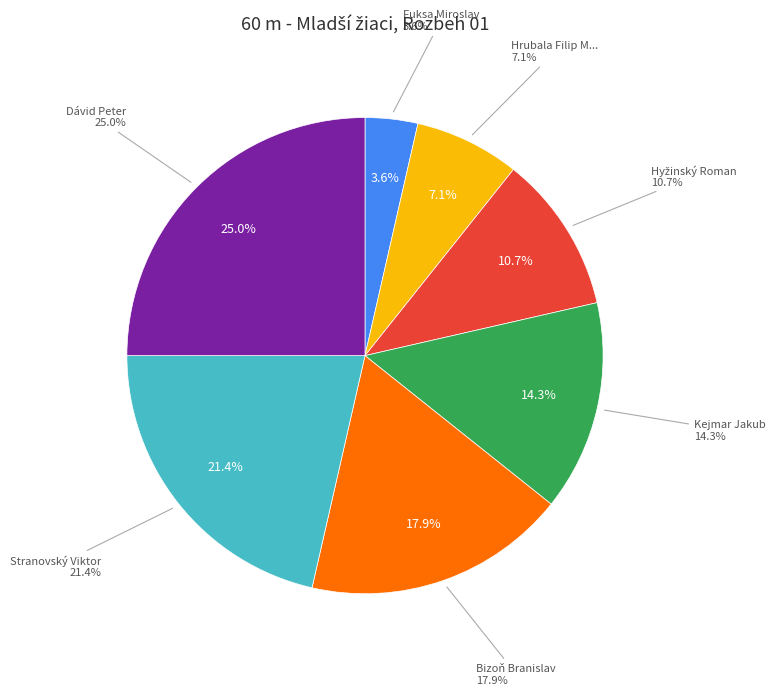

Count the number of slices in the pie.

7